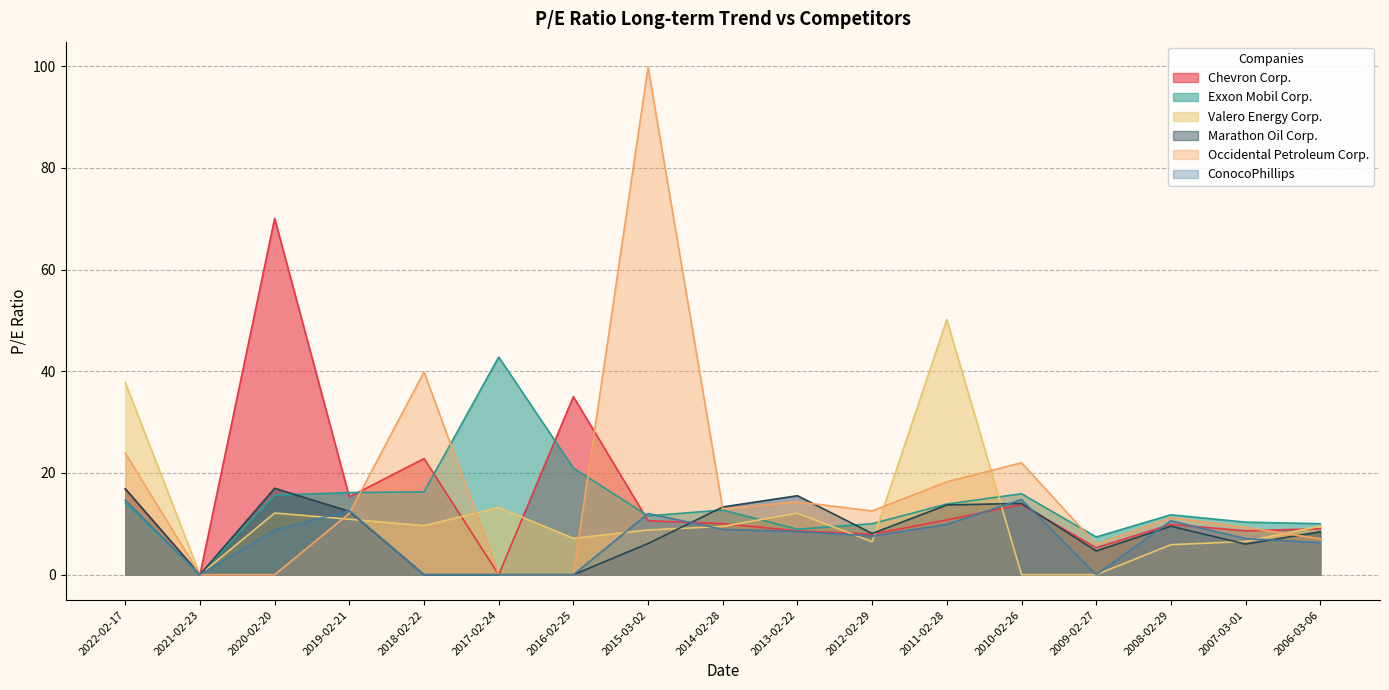

Where do Occidental Petroleum Corp. and Chevron Corp. first cross each other?

2019-02-21 and 2018-02-22